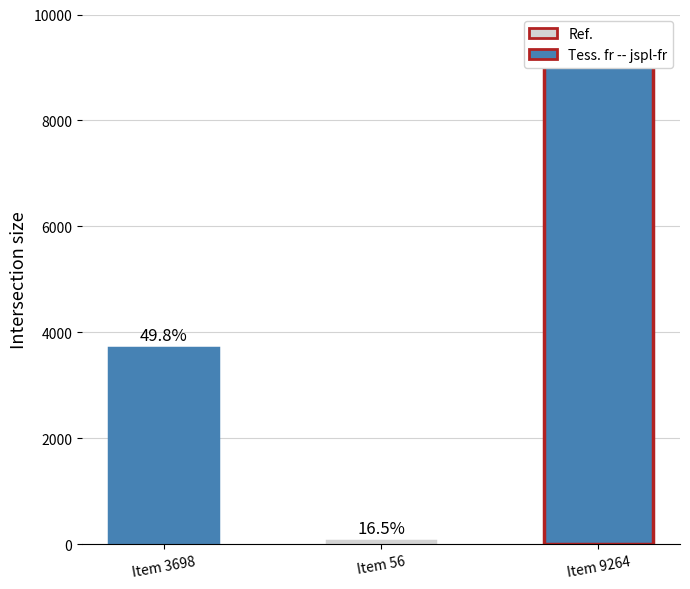

Between Item 56 and Item 9264, which is larger?

Item 9264